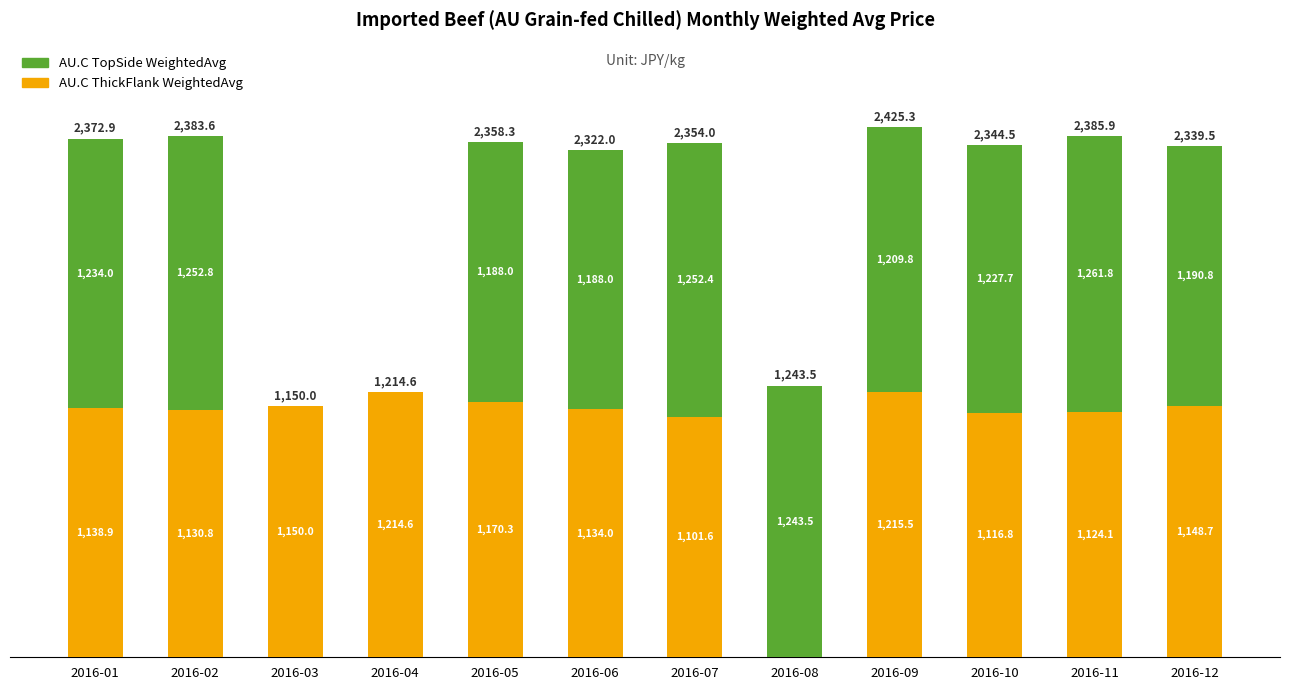

What is the maximum value for AU.C ThickFlank WeightedAvg?

1215.5